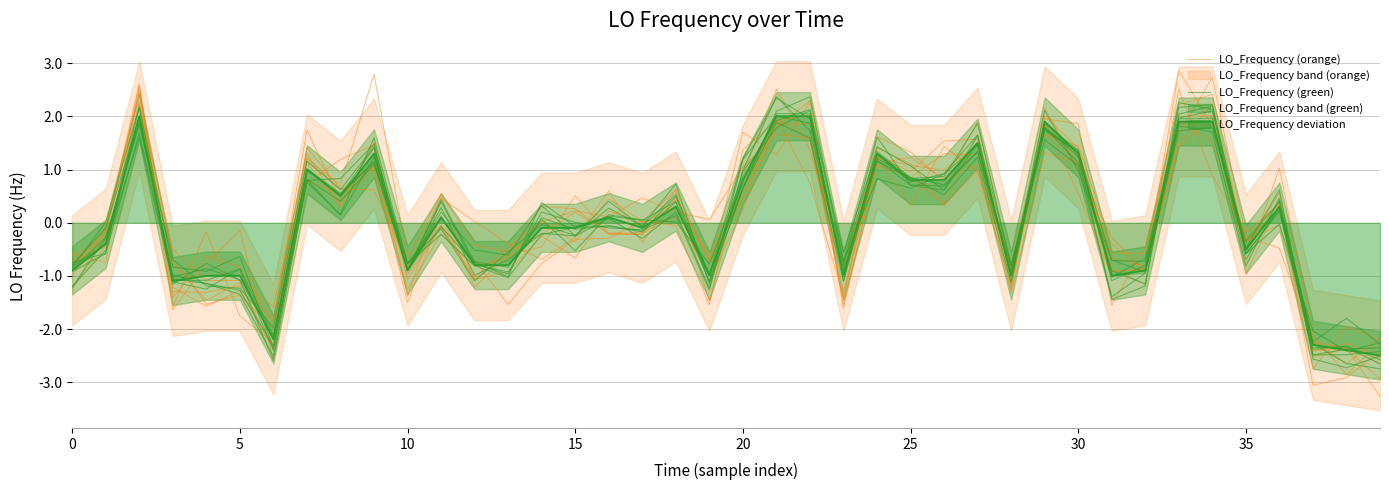

At how many categories does at least one series exceed 0?

19